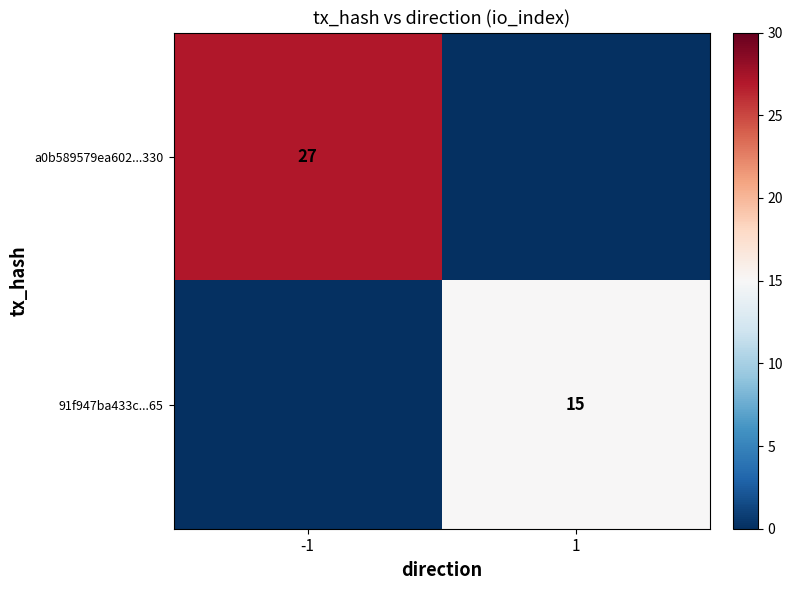

How many data points does each series have?

2